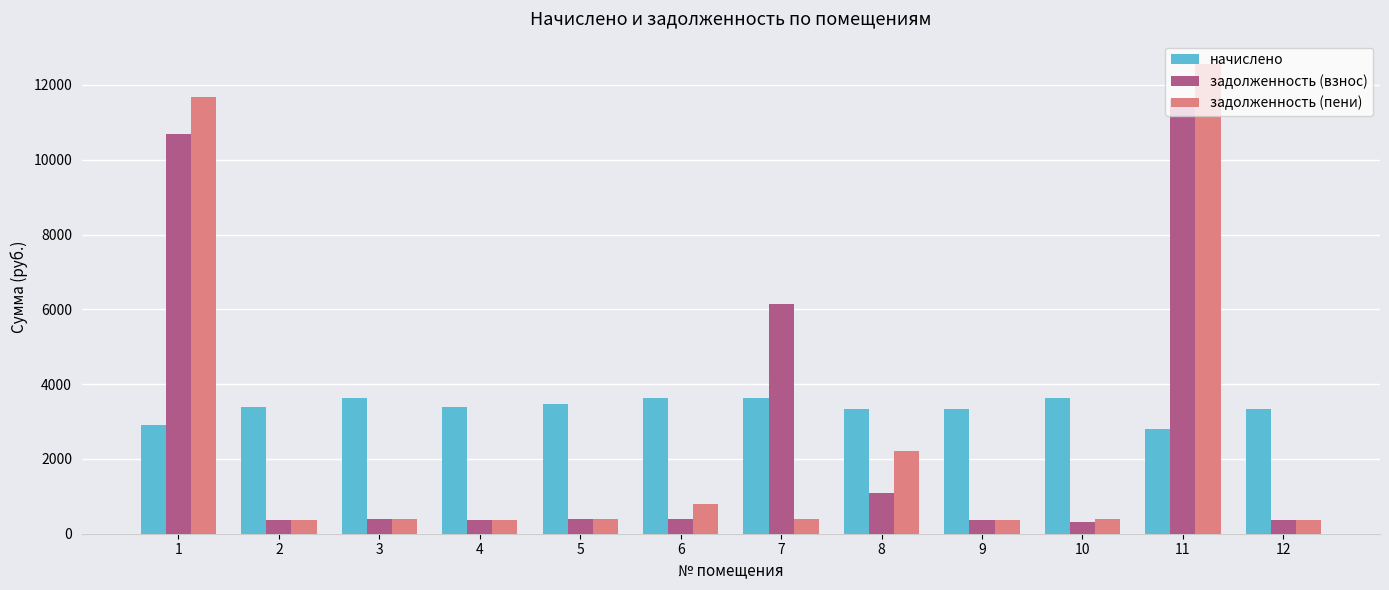

The value of задолженность (взнос) at 8 is 1697.5. True or false?

False